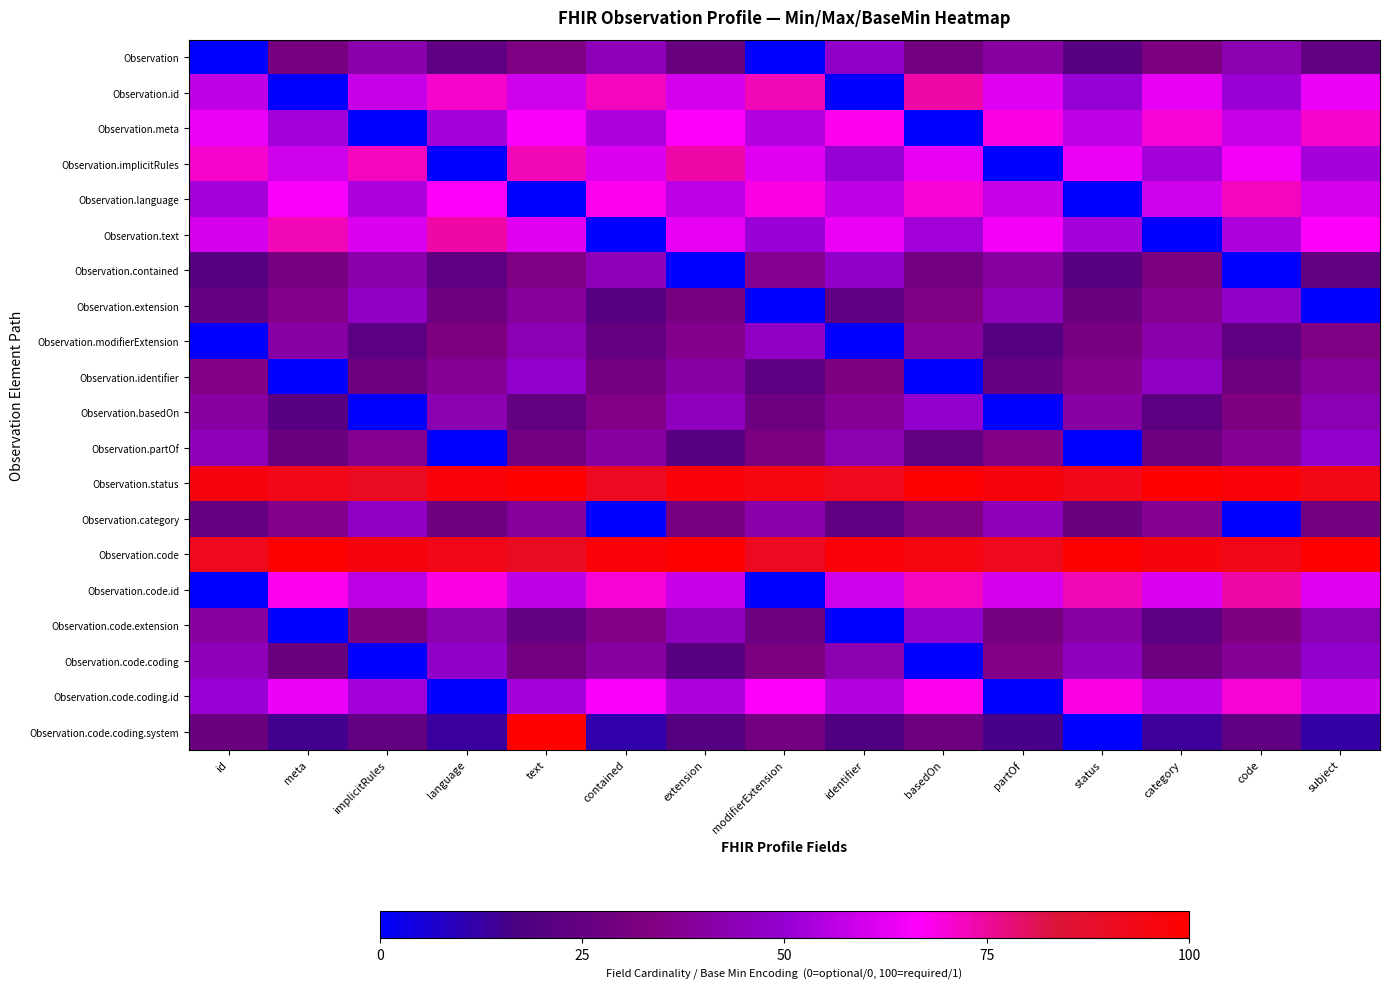

Reading left to right, transcribe all the data shown in this chart.

Observation: id=0	meta=31	implicitRules=42	language=23	text=34	contained=45	extension=26	modifierExtension=0	identifier=48	basedOn=29	partOf=40	status=21	category=32	code=43	subject=24
Observation.id: id=57	meta=0	implicitRules=58	language=71	text=59	contained=72	extension=60	modifierExtension=73	identifier=0	basedOn=74	partOf=62	status=50	category=63	code=51	subject=64
Observation.meta: id=64	meta=52	implicitRules=0	language=53	text=66	contained=54	extension=67	modifierExtension=55	identifier=68	basedOn=0	partOf=69	status=57	category=70	code=58	subject=71
Observation.implicitRules: id=71	meta=59	implicitRules=72	language=0	text=73	contained=61	extension=74	modifierExtension=62	identifier=50	basedOn=63	partOf=0	status=64	category=52	code=65	subject=53
Observation.language: id=53	meta=66	implicitRules=54	language=67	text=0	contained=68	extension=56	modifierExtension=69	identifier=57	basedOn=70	partOf=58	status=0	category=59	code=72	subject=60
Observation.text: id=60	meta=73	implicitRules=61	language=74	text=62	contained=0	extension=63	modifierExtension=51	identifier=64	basedOn=52	partOf=65	status=53	category=0	code=54	subject=67
Observation.contained: id=20	meta=31	implicitRules=42	language=23	text=34	contained=45	extension=0	modifierExtension=37	identifier=48	basedOn=29	partOf=40	status=21	category=32	code=0	subject=24
Observation.extension: id=25	meta=36	implicitRules=47	language=28	text=39	contained=20	extension=31	modifierExtension=0	identifier=23	basedOn=34	partOf=45	status=26	category=37	code=48	subject=0
Observation.modifierExtension: id=0	meta=41	implicitRules=22	language=33	text=44	contained=25	extension=36	modifierExtension=47	identifier=0	basedOn=39	partOf=20	status=31	category=42	code=23	subject=34
Observation.identifier: id=35	meta=0	implicitRules=27	language=38	text=49	contained=30	extension=41	modifierExtension=22	identifier=33	basedOn=0	partOf=25	status=36	category=47	code=28	subject=39
Observation.basedOn: id=40	meta=21	implicitRules=0	language=43	text=24	contained=35	extension=46	modifierExtension=27	identifier=38	basedOn=49	partOf=0	status=41	category=22	code=33	subject=44
Observation.partOf: id=45	meta=26	implicitRules=37	language=0	text=29	contained=40	extension=21	modifierExtension=32	identifier=43	basedOn=24	partOf=35	status=0	category=27	code=38	subject=49
Observation.status: id=96	meta=93	implicitRules=90	language=97	text=100	contained=91	extension=98	modifierExtension=95	identifier=92	basedOn=99	partOf=96	status=93	category=100	code=97	subject=94
Observation.category: id=25	meta=36	implicitRules=47	language=28	text=39	contained=0	extension=31	modifierExtension=42	identifier=23	basedOn=34	partOf=45	status=26	category=37	code=0	subject=29
Observation.code: id=92	meta=99	implicitRules=96	language=93	text=90	contained=97	extension=100	modifierExtension=91	identifier=98	basedOn=95	partOf=92	status=99	category=96	code=93	subject=100
Observation.code.id: id=0	meta=68	implicitRules=56	language=69	text=57	contained=70	extension=58	modifierExtension=0	identifier=59	basedOn=72	partOf=60	status=73	category=61	code=74	subject=62
Observation.code.extension: id=40	meta=0	implicitRules=32	language=43	text=24	contained=35	extension=46	modifierExtension=27	identifier=0	basedOn=49	partOf=30	status=41	category=22	code=33	subject=44
Observation.code.coding: id=45	meta=26	implicitRules=0	language=48	text=29	contained=40	extension=21	modifierExtension=32	identifier=43	basedOn=0	partOf=35	status=46	category=27	code=38	subject=49
Observation.code.coding.id: id=51	meta=64	implicitRules=52	language=0	text=53	contained=66	extension=54	modifierExtension=67	identifier=55	basedOn=68	partOf=0	status=69	category=57	code=70	subject=58
Observation.code.coding.system: id=26	meta=15	implicitRules=24	language=13	text=100	contained=11	extension=20	modifierExtension=29	identifier=18	basedOn=27	partOf=16	status=0	category=14	code=23	subject=12